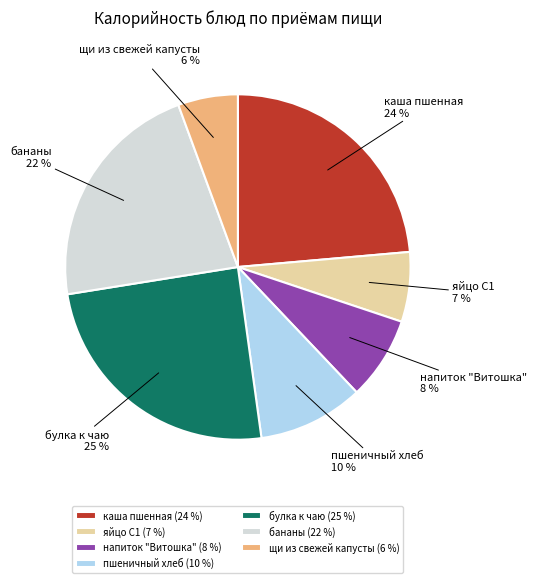

To the nearest percent, what is the difference between the largest and smallest slice percentages?

19%